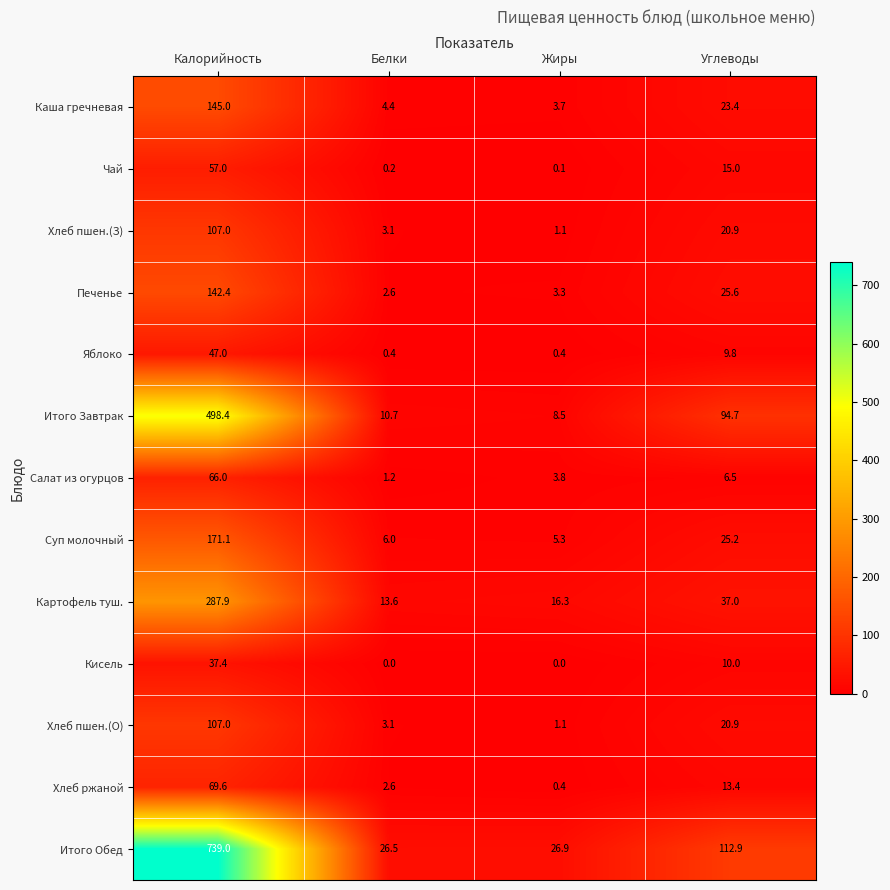

Which series has the widest spread of values?

Итого Обед